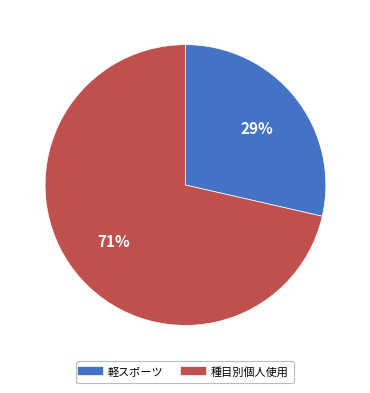

Between 種目別個人使用 and 軽スポーツ, which is larger?

種目別個人使用